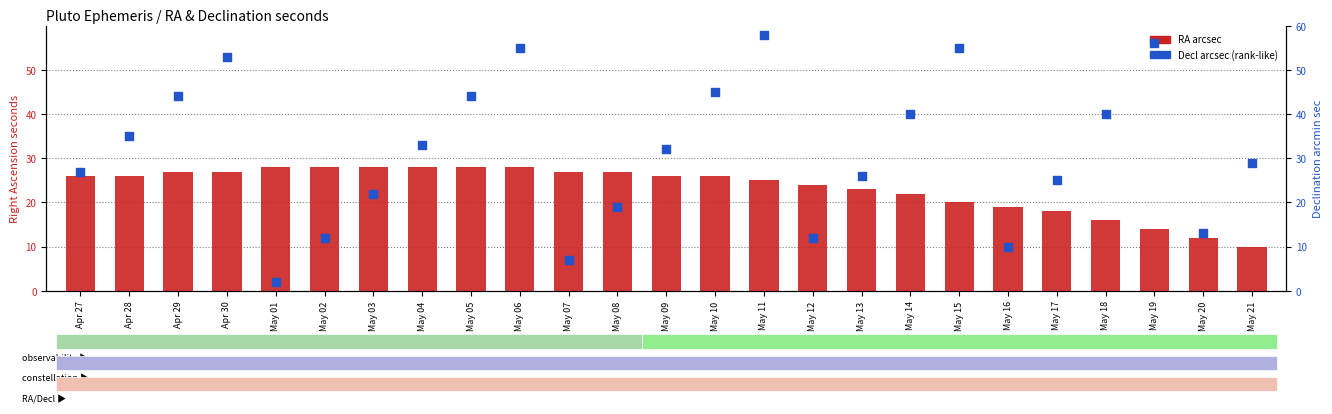

Which series has the largest Y range (max minus min)?

Decl sec (percentile-like)